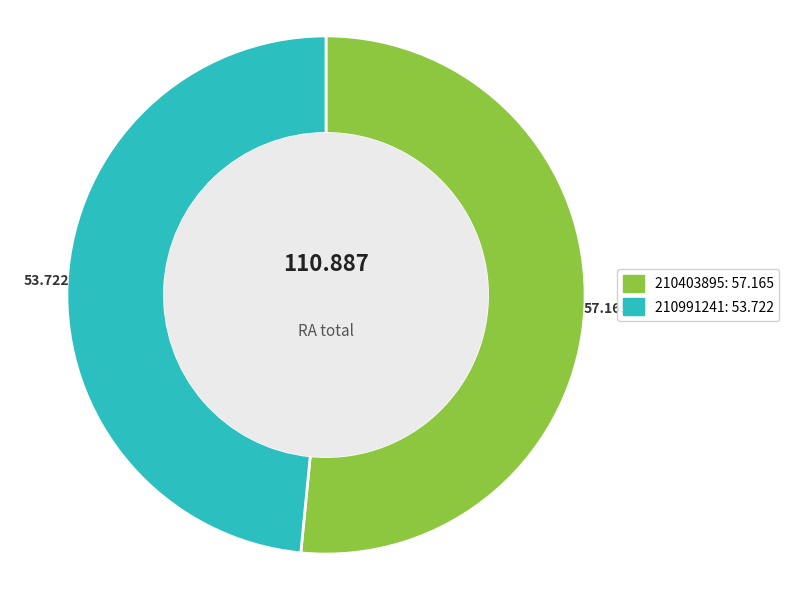

To the nearest percent, what is the difference between the largest and smallest slice percentages?

3%